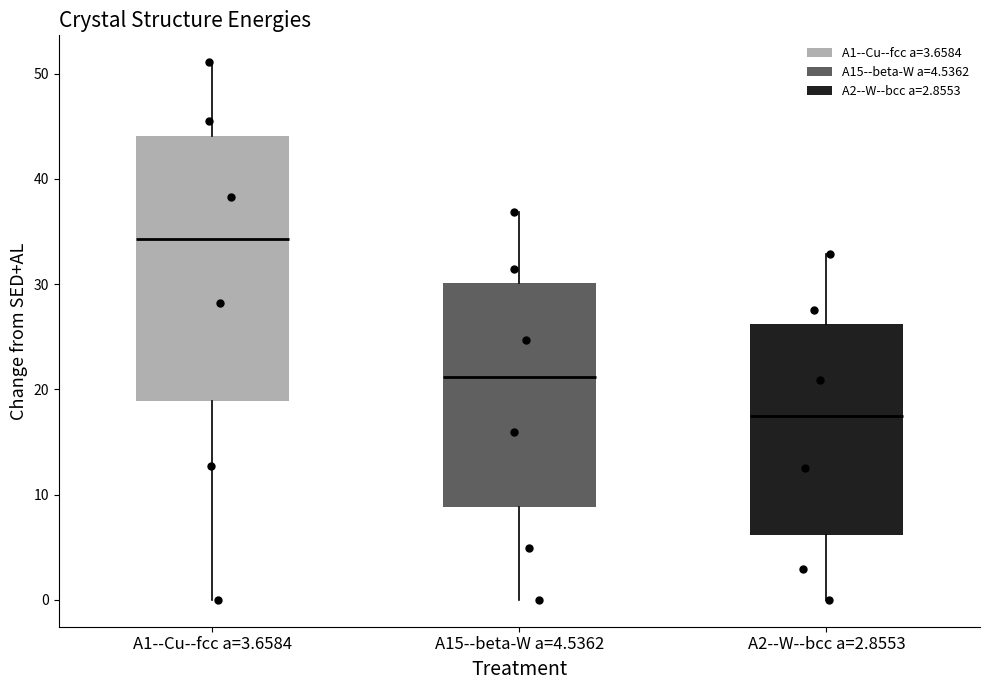

Reading left to right, transcribe this box plot: for each box, give where its median line is, the range the box spans, and where its two whiskers end, as read against the y-axis. The values are not printed on the chart, so give them approximately, as read against the axis.

A1--Cu--fcc a=3.6584: median 34, box 19 to 44, whiskers 0 to 51
A15--beta-W a=4.5362: median 21, box 9 to 30, whiskers 0 to 37
A2--W--bcc a=2.8553: median 17, box 6 to 26, whiskers 0 to 33